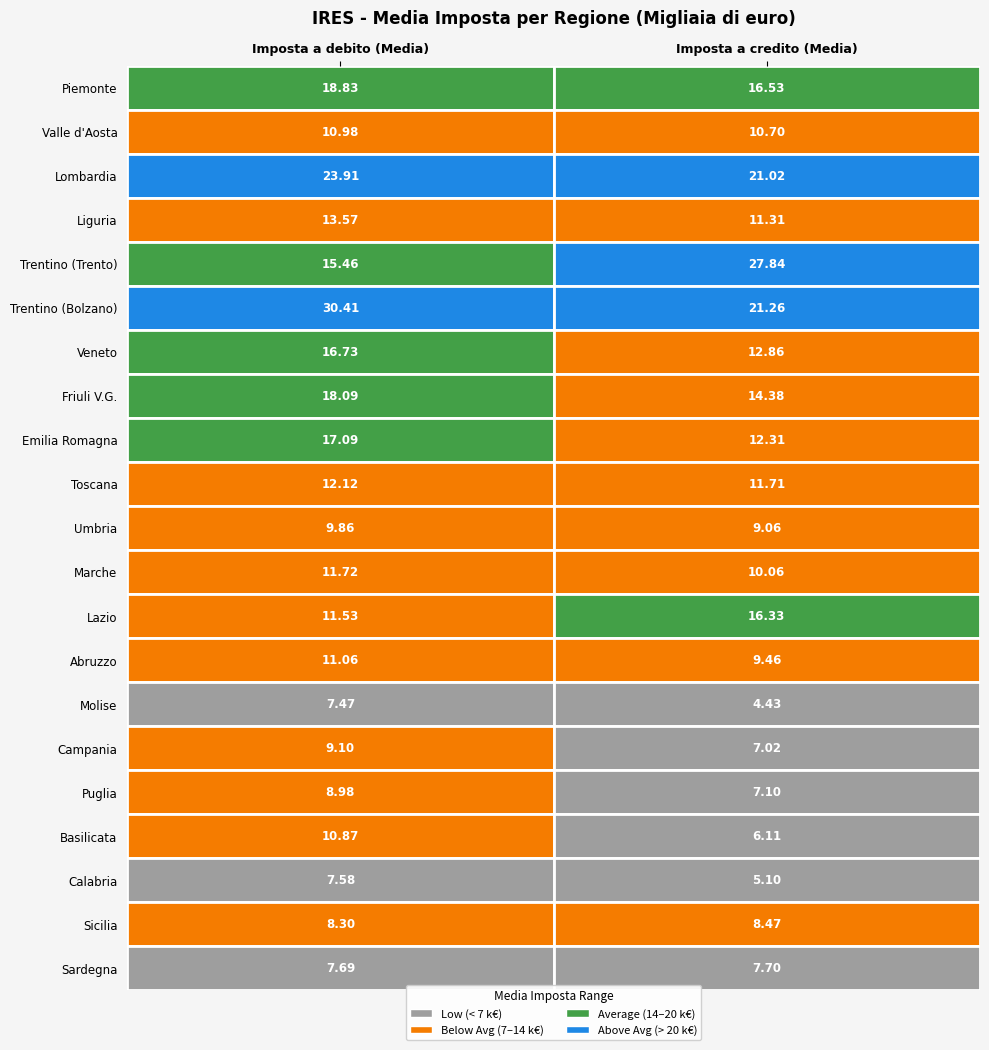

The Toscana series shows 12.1 at 0. True or false?

True